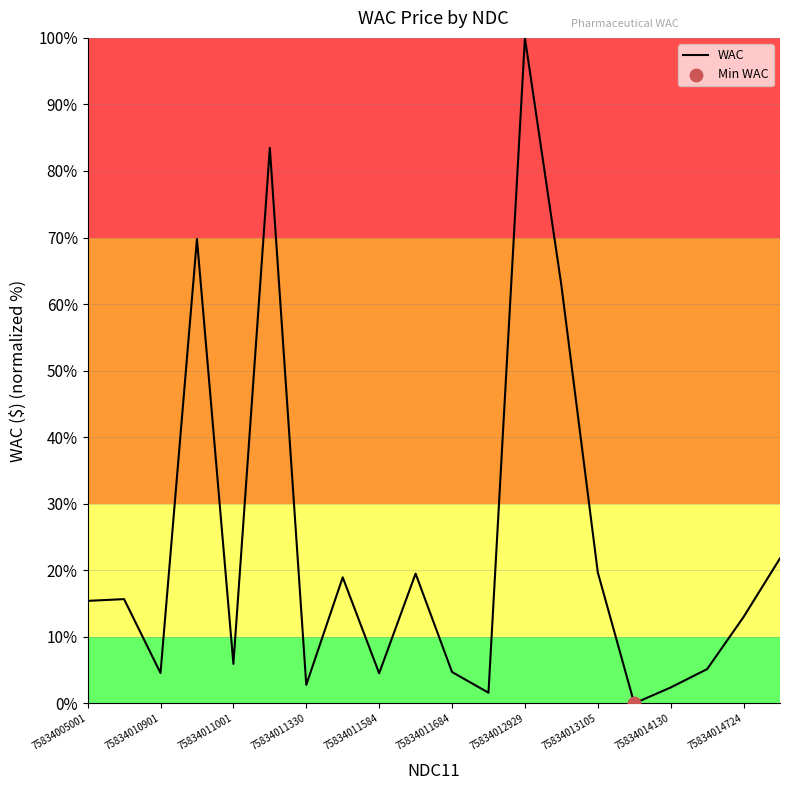

How many lines are shown in the chart?

1